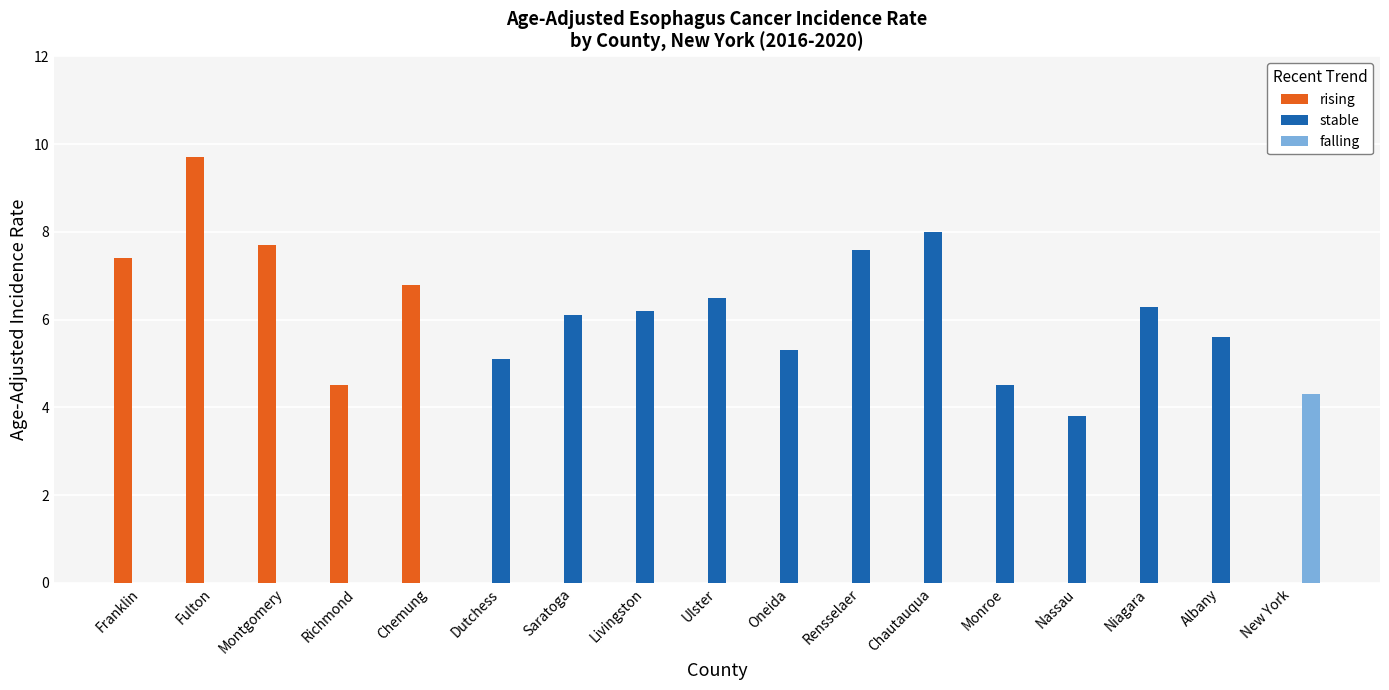

What is the sum of the rising values at Dutchess and Richmond?

4.5